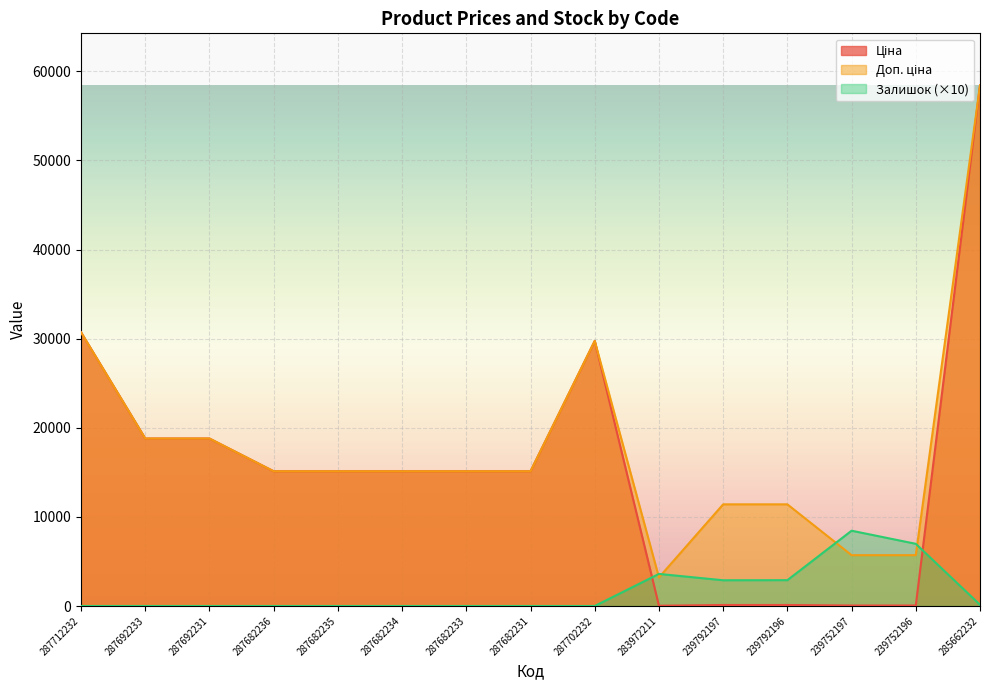

What is the maximum value for Залишок?

8450.0